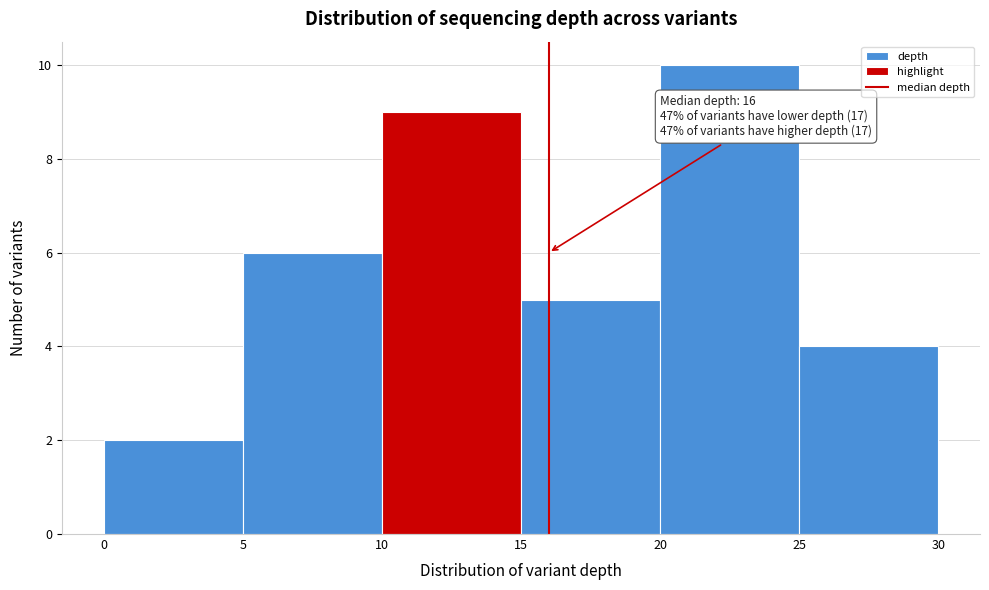

Which range on the x-axis has the tallest bar?

20 to 25